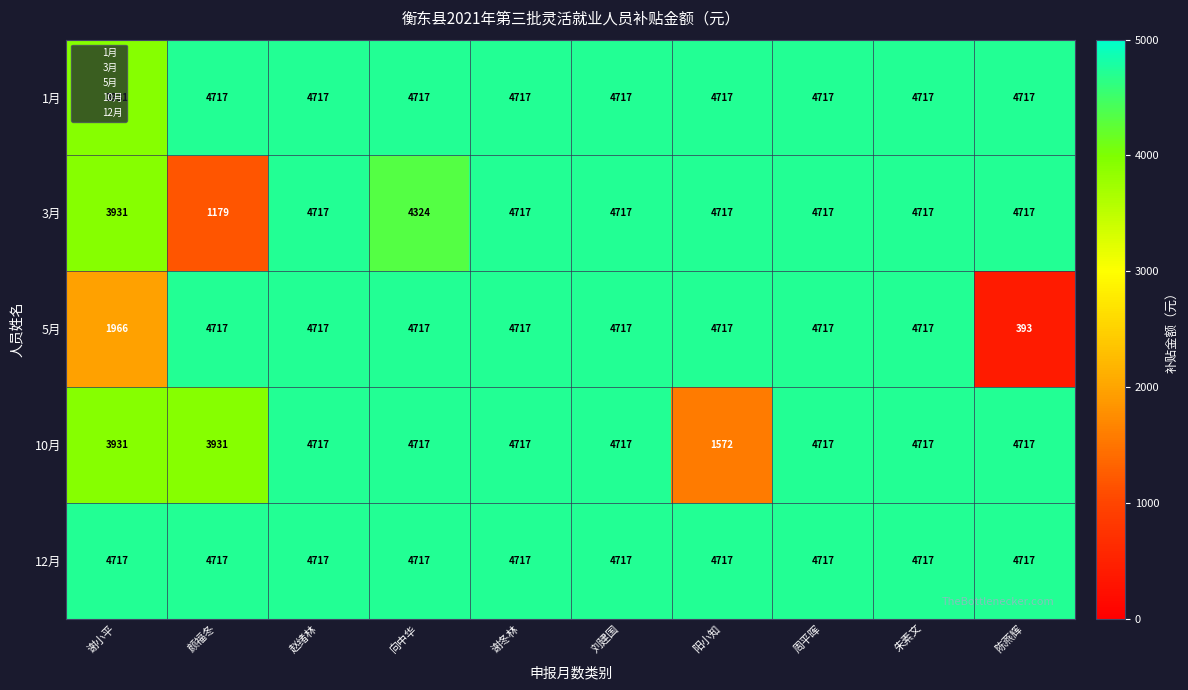

The 3月 series shows 3931 at 谢小平. True or false?

True